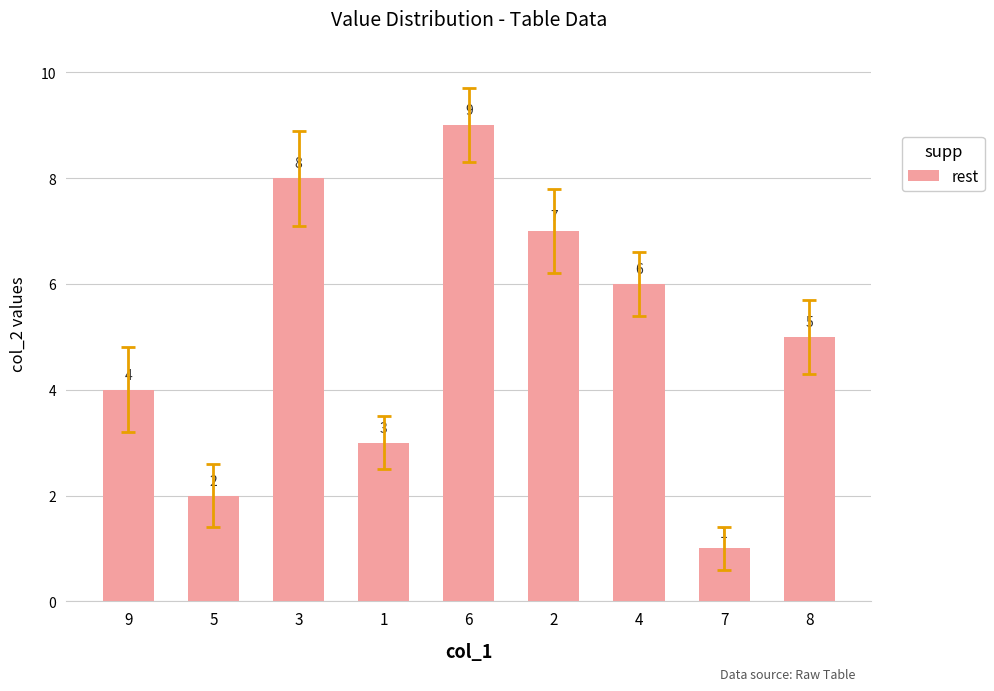

Does the chart contain any negative values?

No